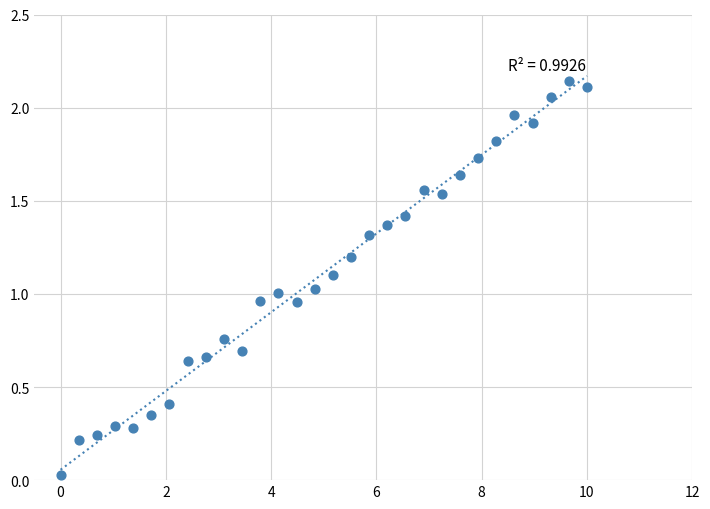

What is the range of X values (max minus min)?

10.0